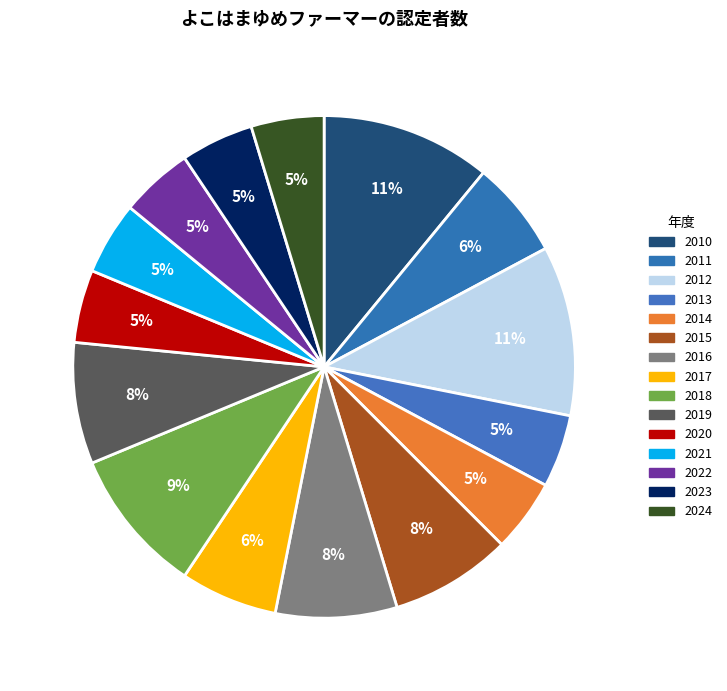

True or false: 2014 accounts for 5% of the total.

True